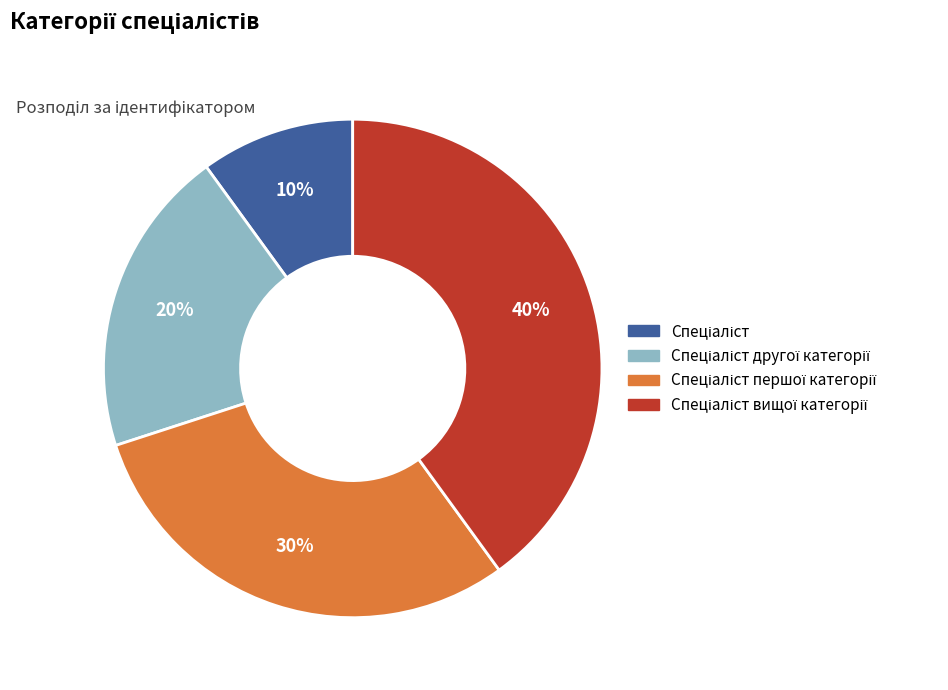

To the nearest percent, what is the difference between the largest and smallest slice percentages?

30%